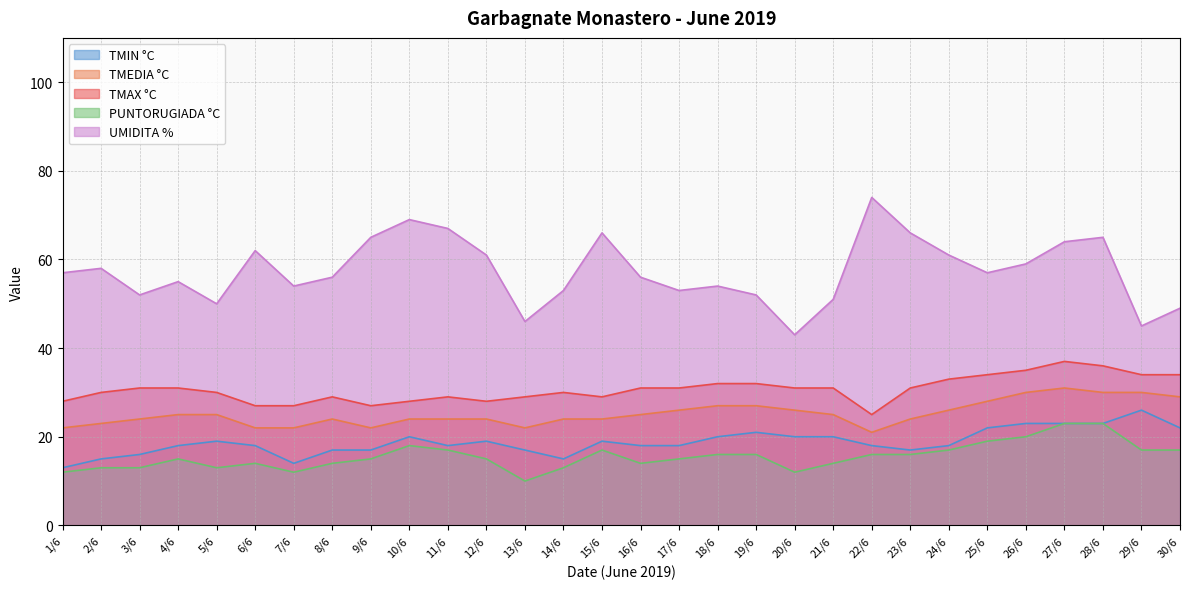

Rank the series by their maximum value, from highest to lowest.

UMIDITA %, TMAX °C, TMEDIA °C, TMIN °C, PUNTORUGIADA °C